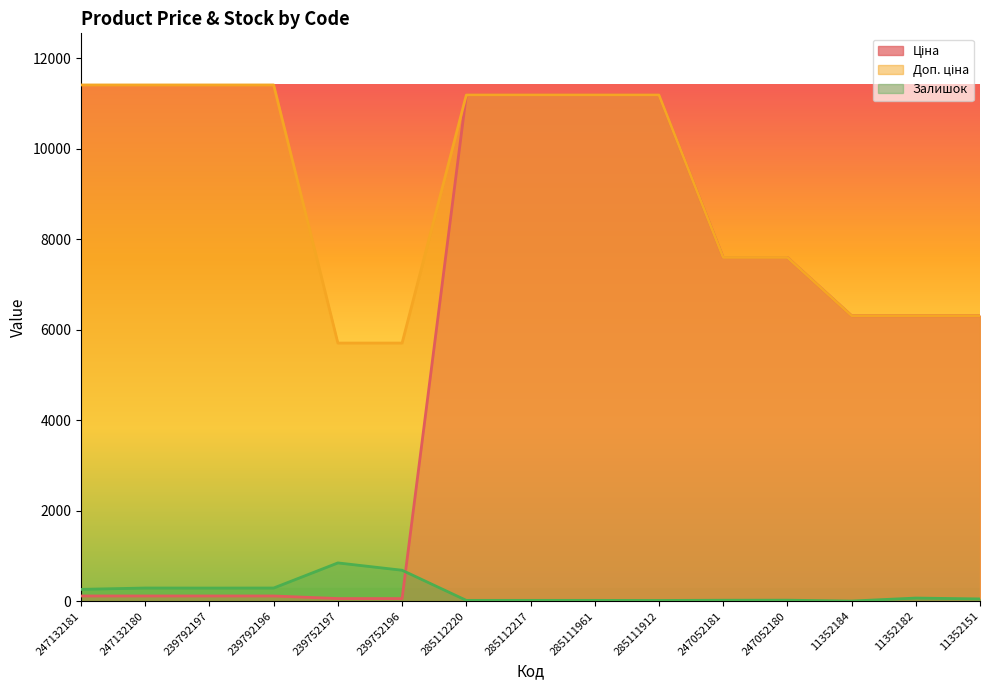

What position from the left is 247052181?

11